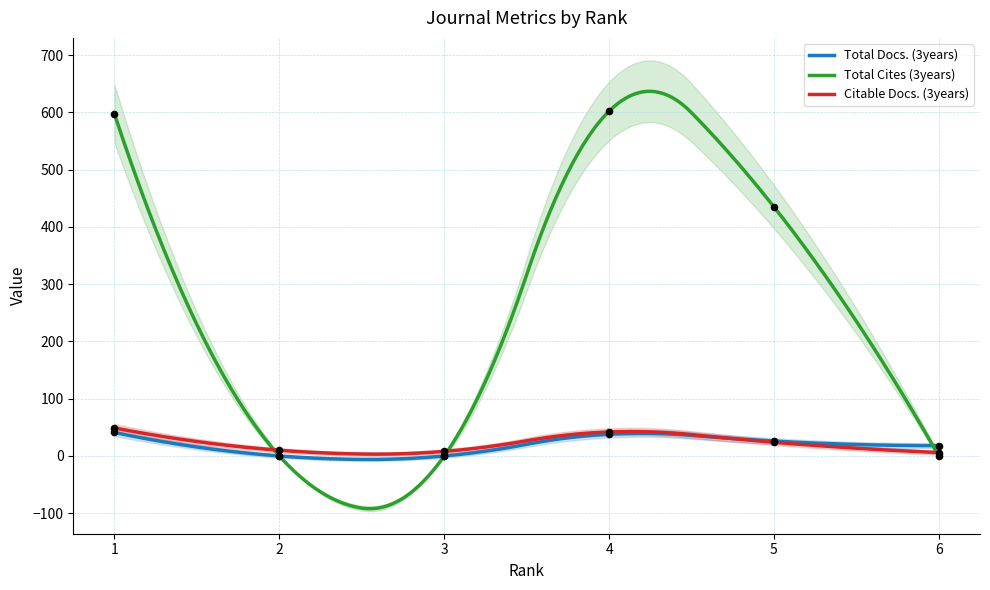

At how many categories does at least one series exceed 343?

3